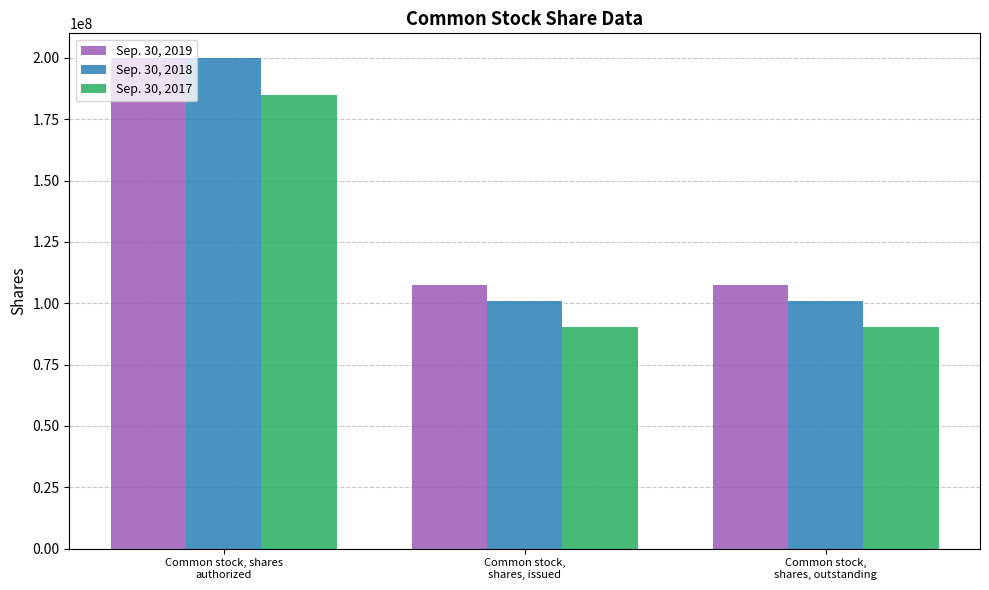

What is the highest value of the Sep. 30, 2018 series?

200000000